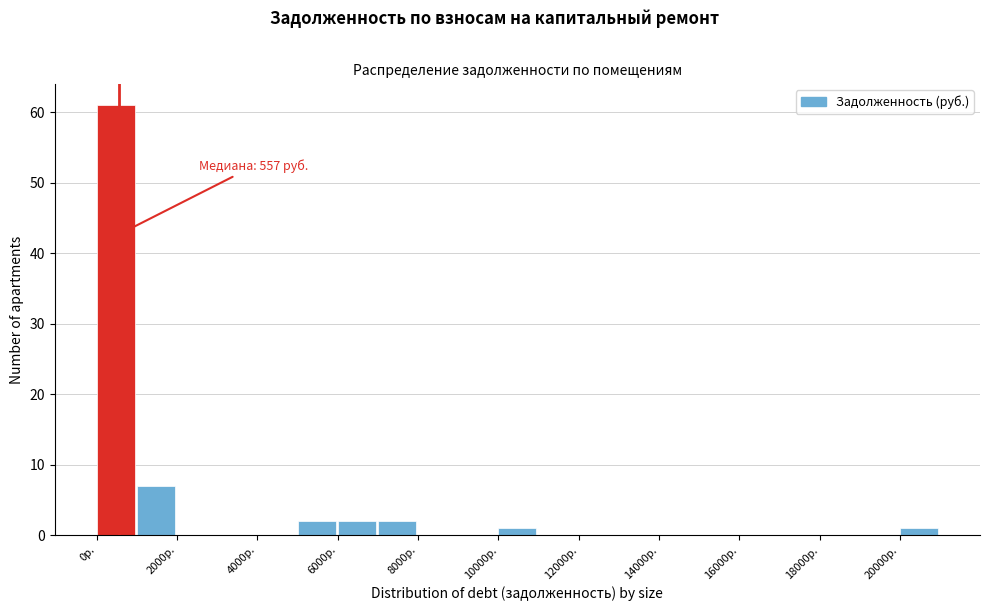

Over which range of the x-axis is the bar tallest?

0 to 1000